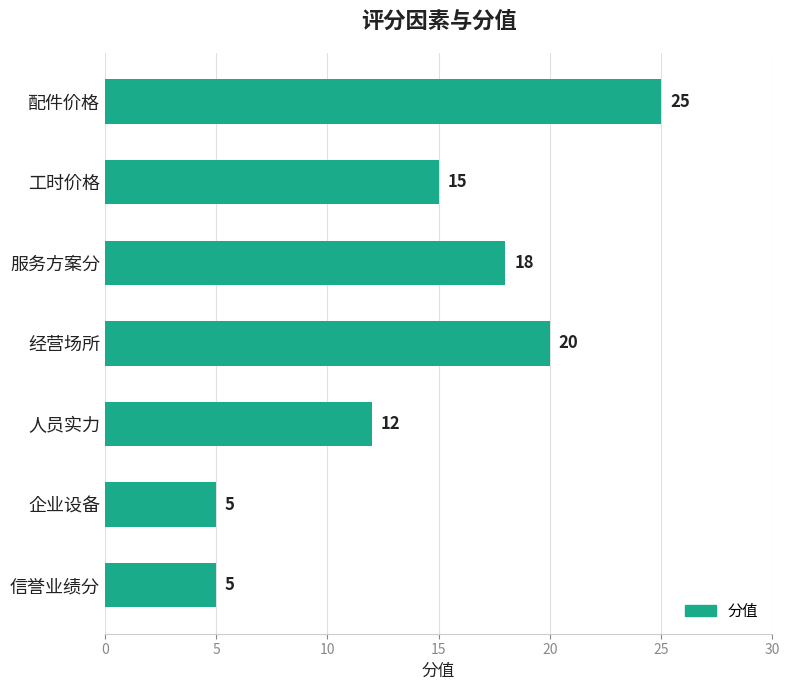

Reading top to bottom, list all the values displayed in this chart.

25	15	18	20	12	5	5